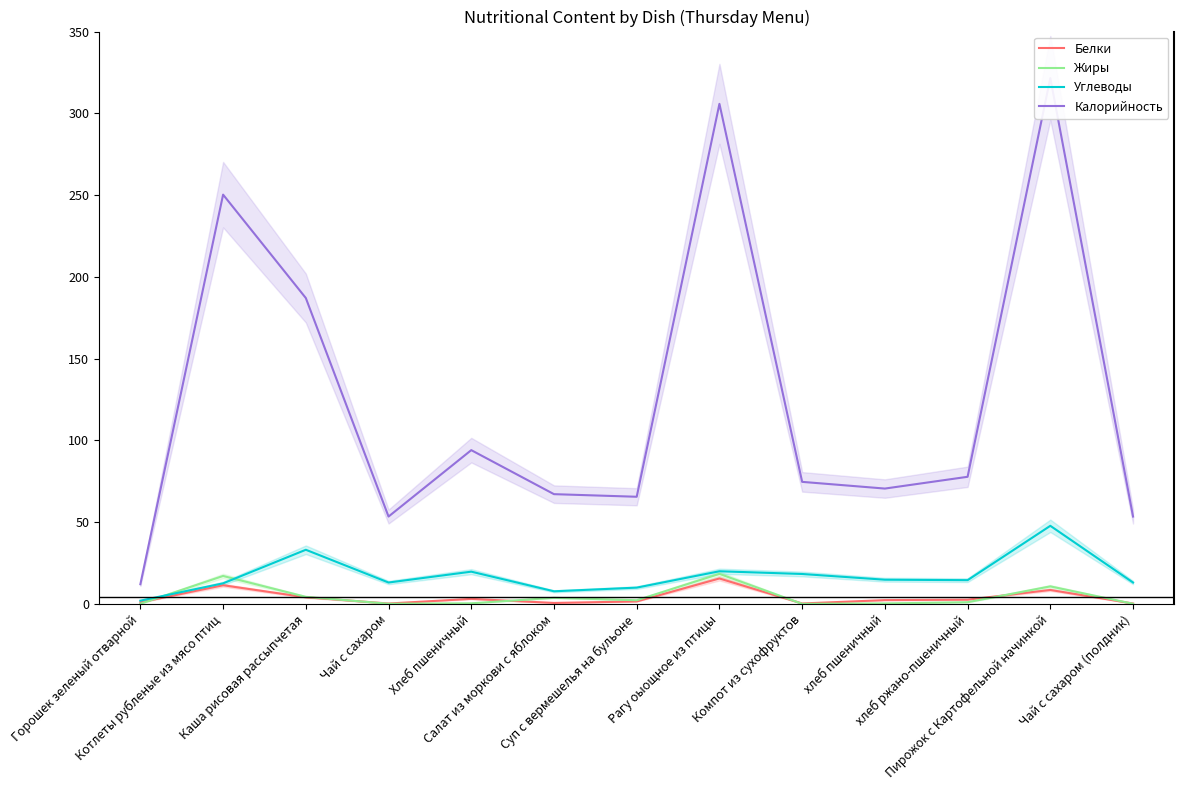

True or false: Жиры has more than 2 interior local peaks.

True